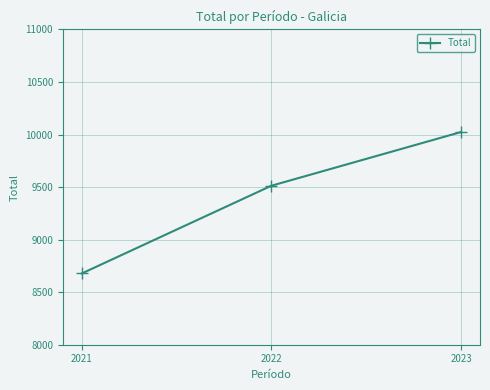

Does the chart have visible grid lines?

Yes